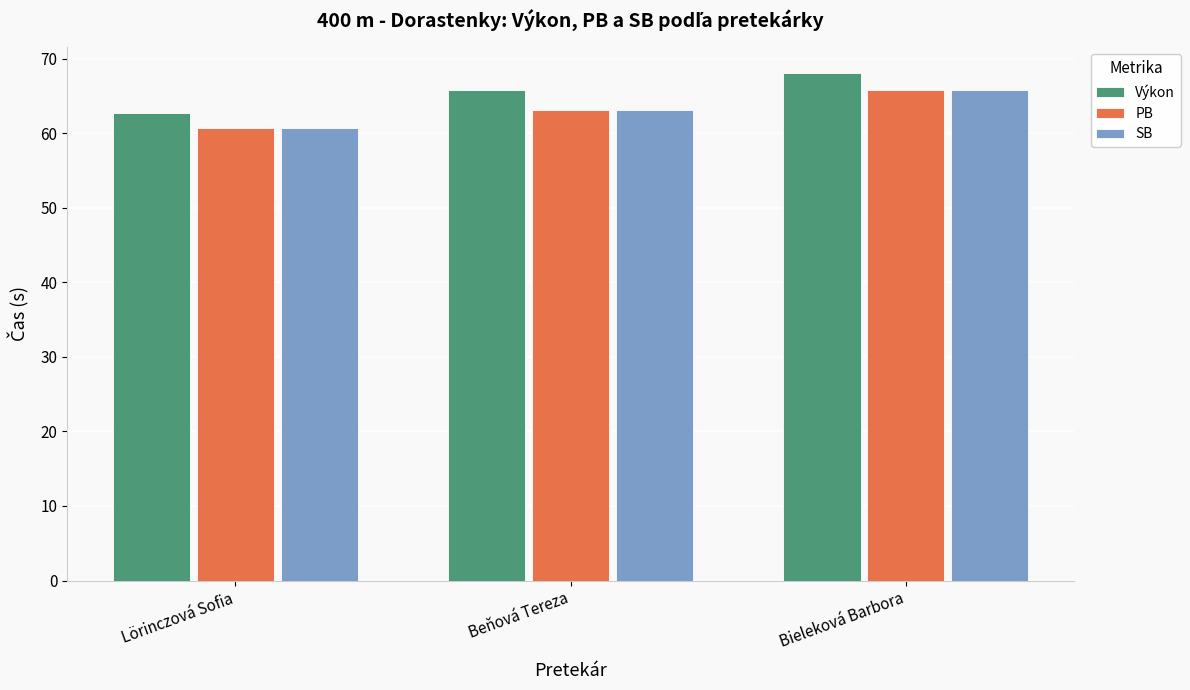

What is the difference between the maximum and minimum values in the PB series?

5.2